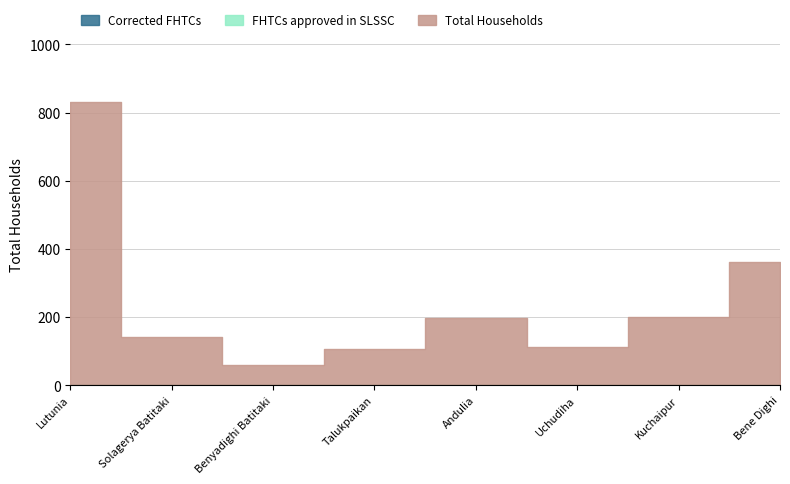

Is the value of Corrected FHTCs at Andulia greater than the value of Total Households at Bene Dighi?

No